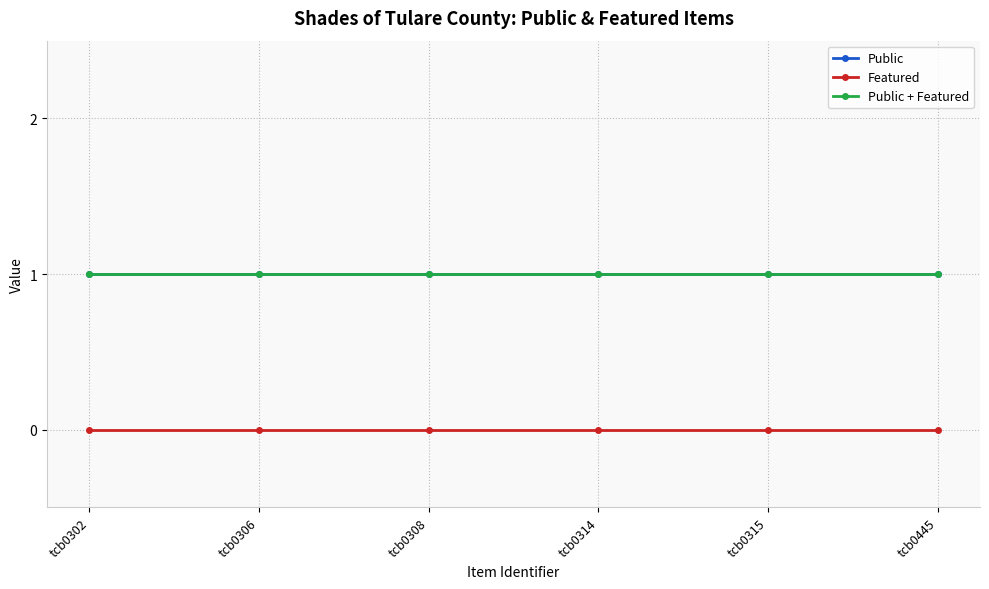

Does the chart have visible grid lines?

Yes